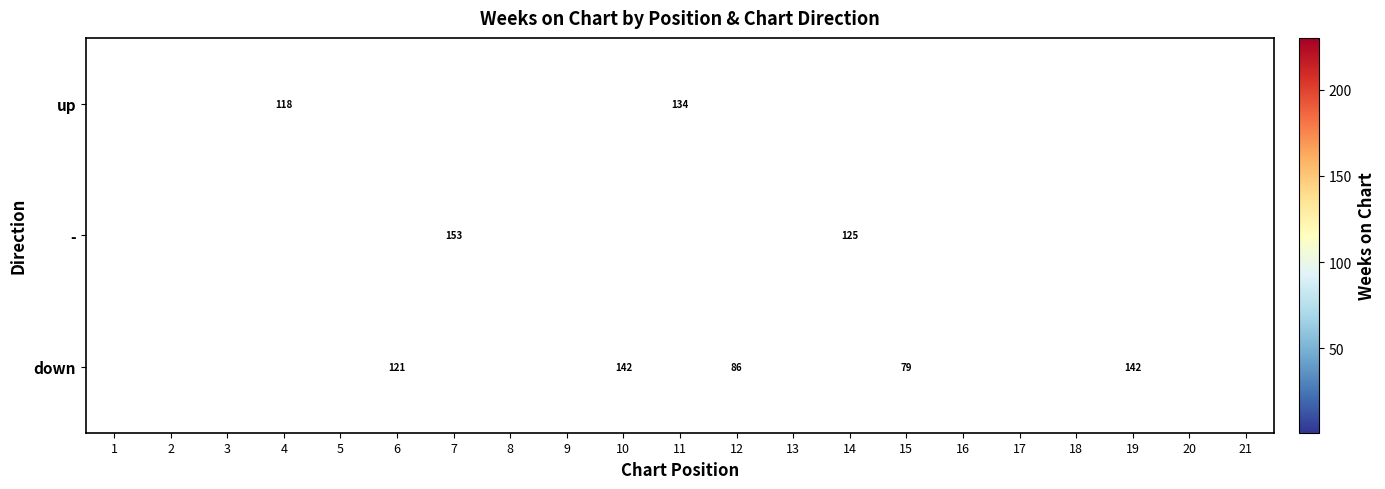

The value of down at 13 is 106.5. True or false?

False